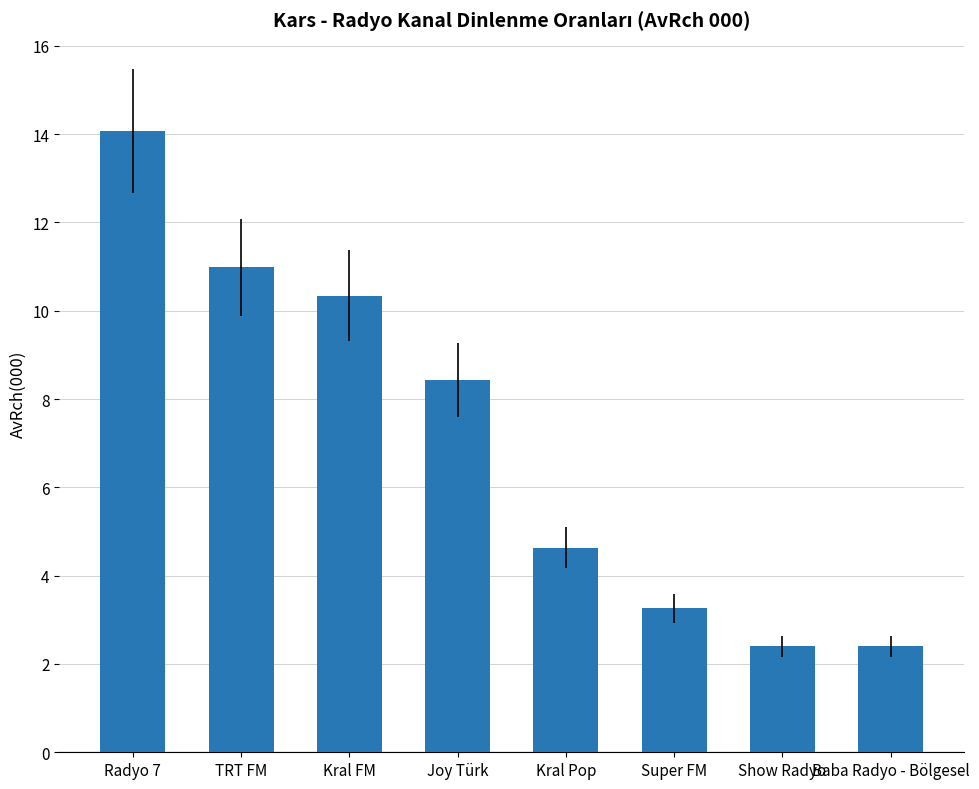

How many values are below 8?

4